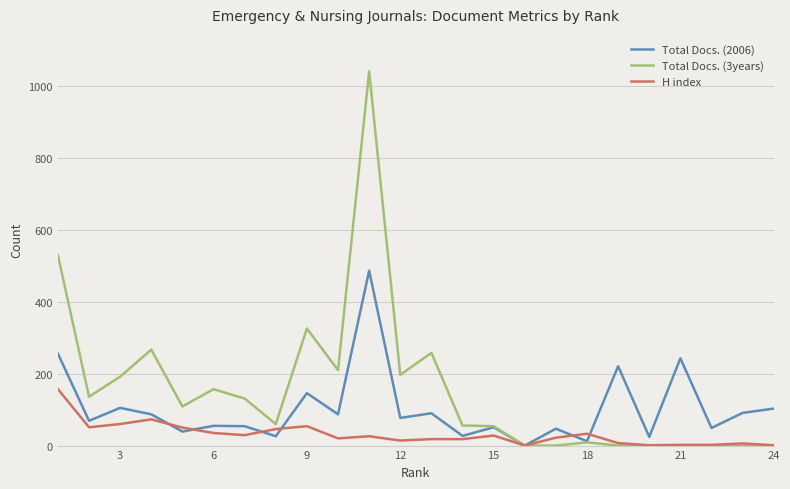

What is the greatest value displayed?

1042